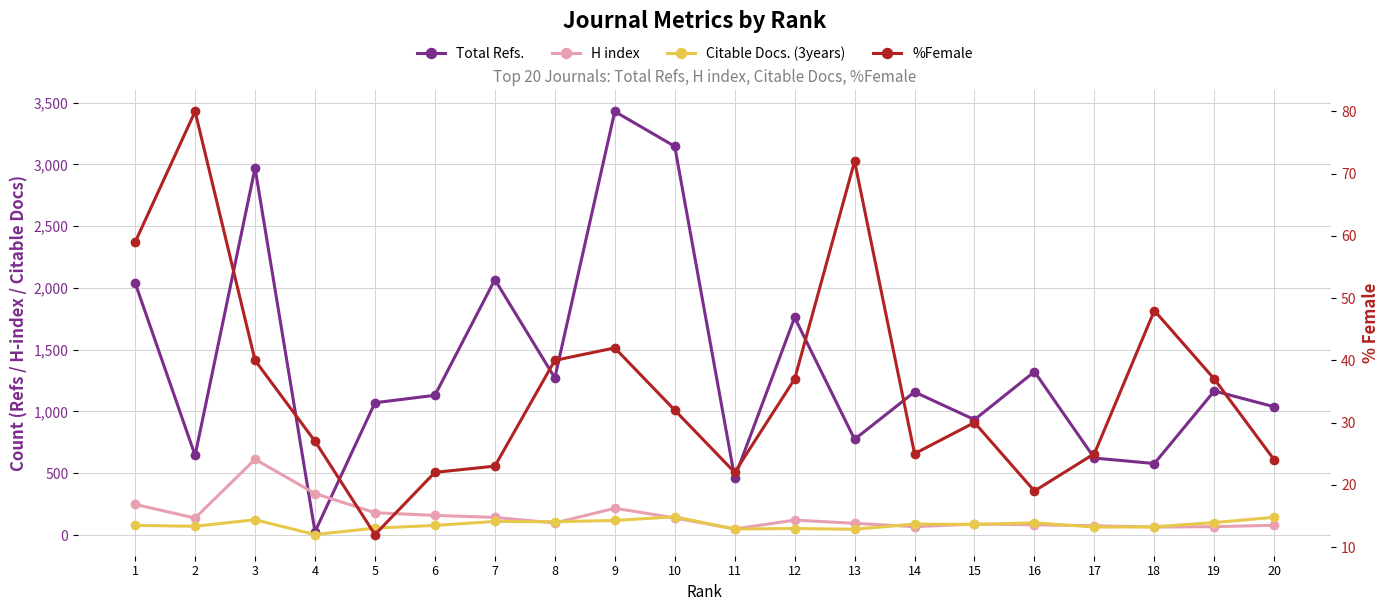

At which category does H index reach its first local peak?

3